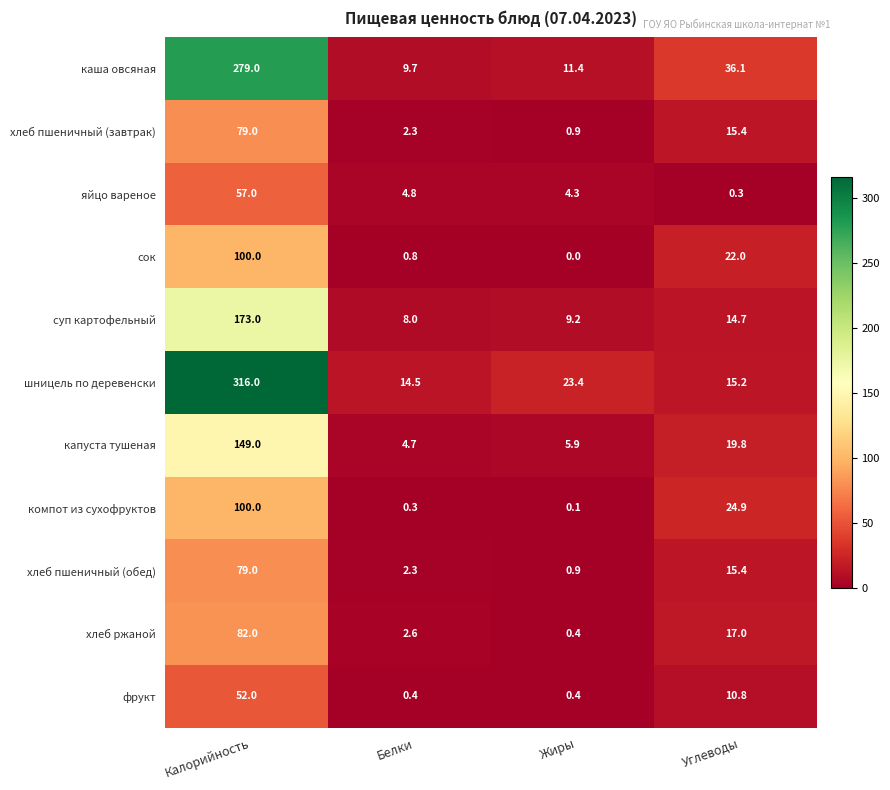

List the labels in order of каша овсяная value, smallest first.

Белки, Жиры, Углеводы, Калорийность